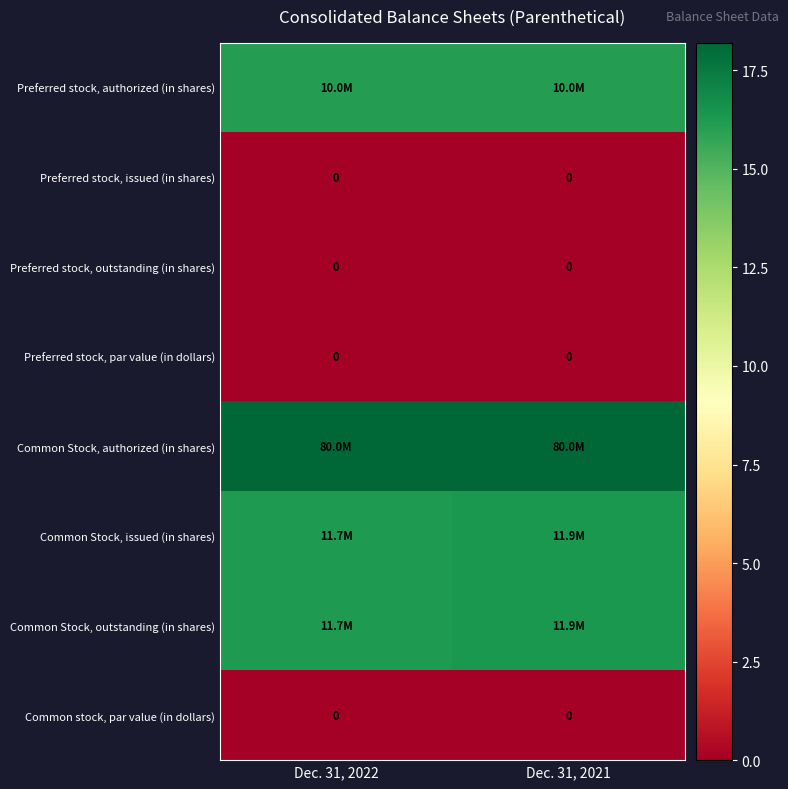

How many data points does each series have?

2